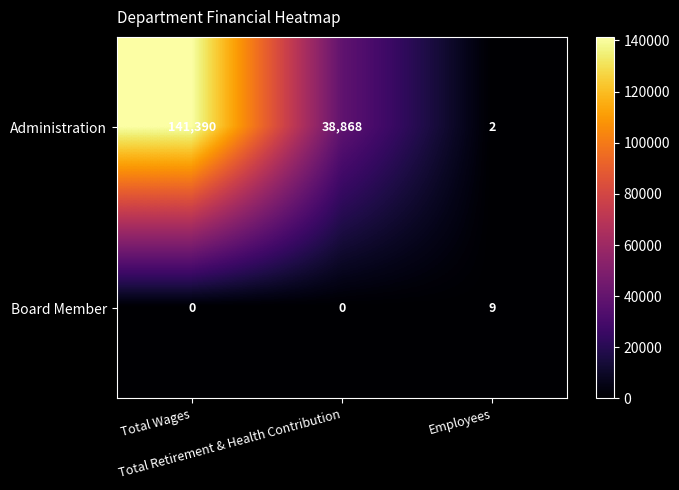

Which series has the largest total across all categories?

Administration